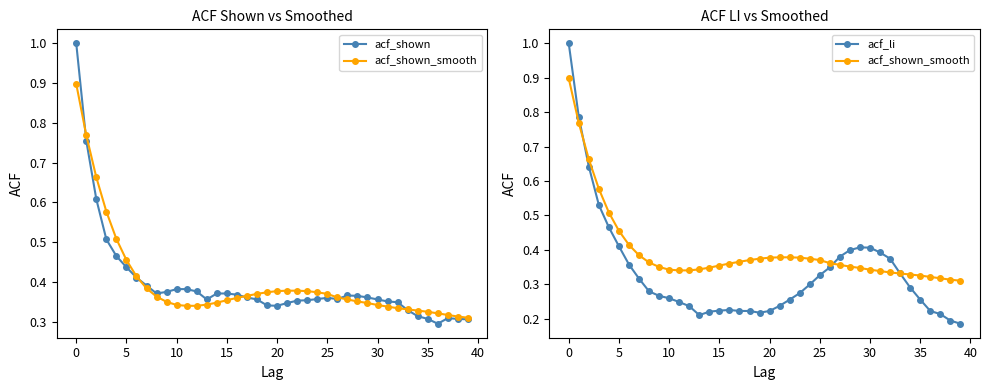

What is the label of the 13th point from the right?

27